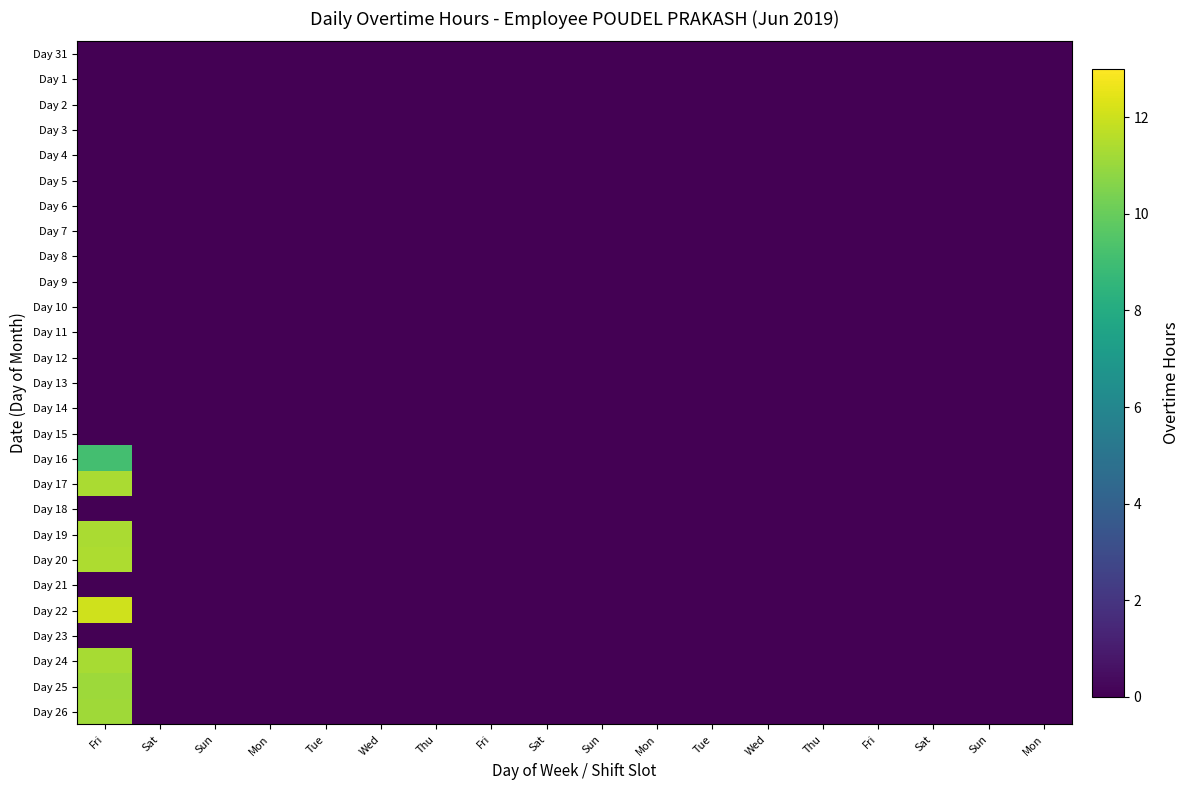

Which series changed the most between Sat and Thu?

Day 31